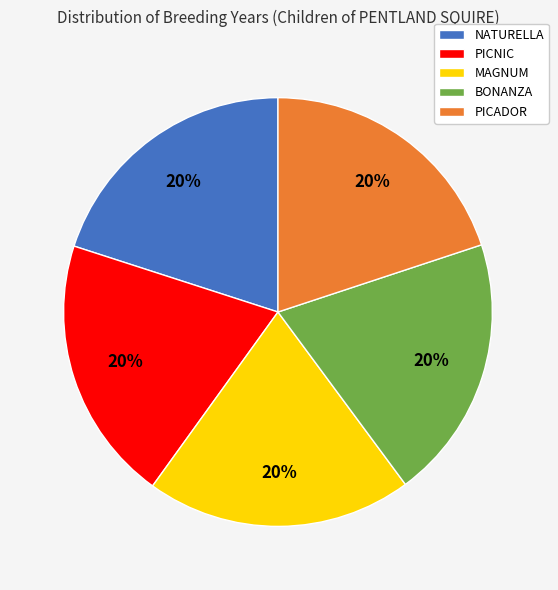

Is BONANZA the majority of the pie?

No